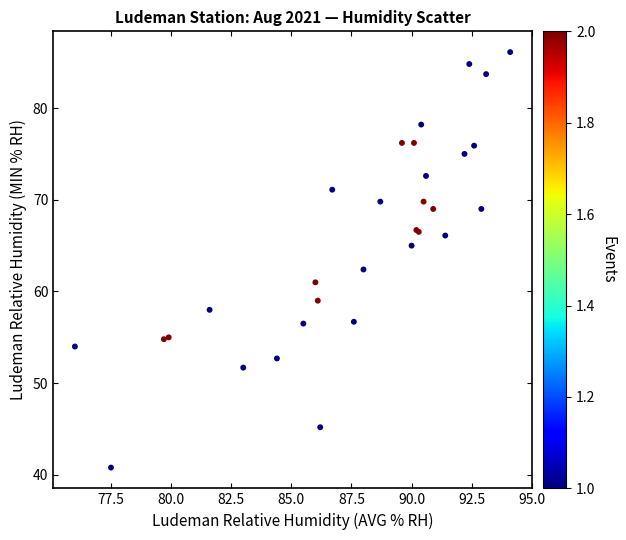

What Y value in the scatter plot is closest to 63?

62.4